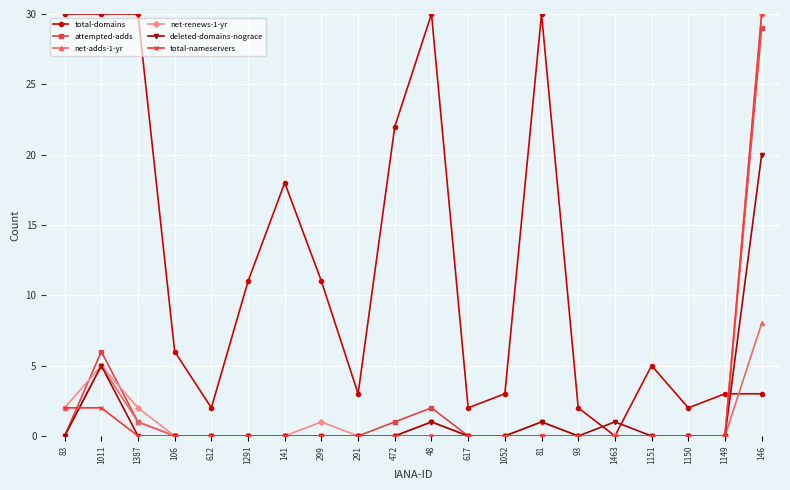

What is the difference between the maximum and minimum values in the total-nameservers series?

30